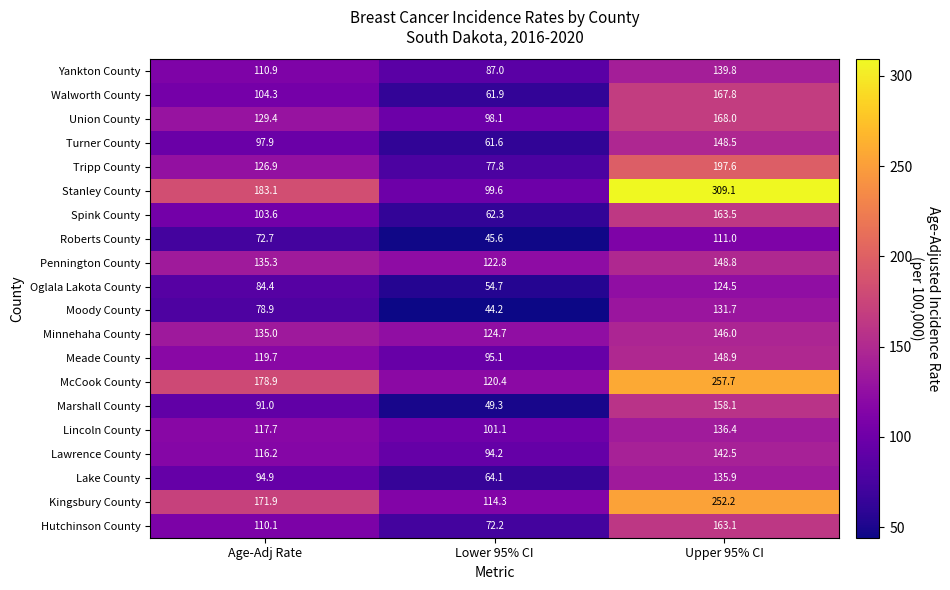

What is the smallest value displayed?

44.2